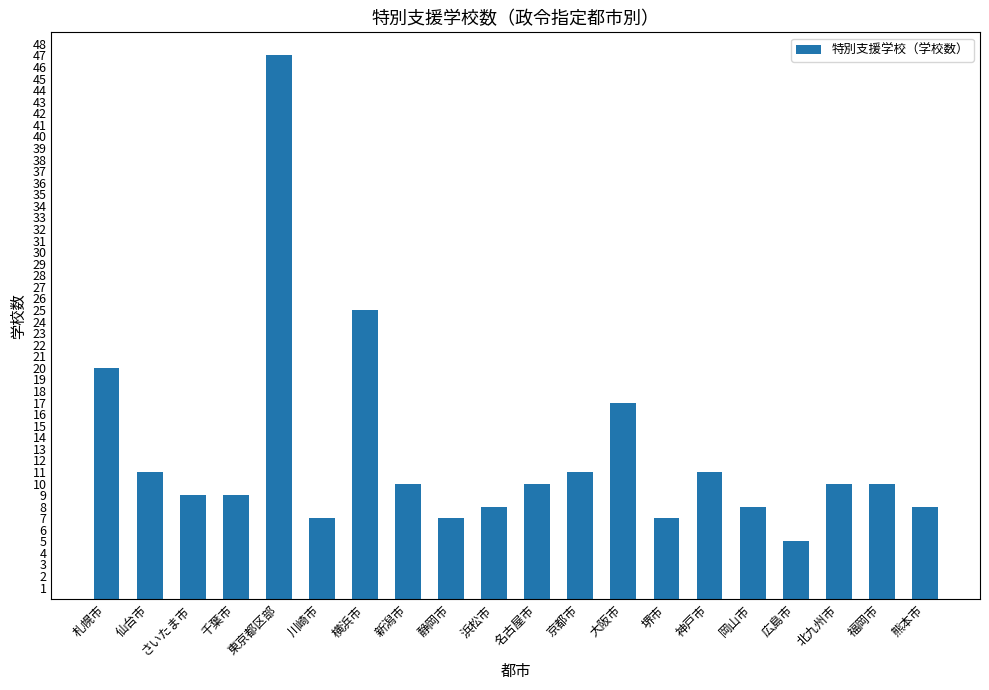

Reading right to left, transcribe all the data shown in this chart.

8	10	10	5	8	11	7	17	11	10	8	7	10	25	7	47	9	9	11	20